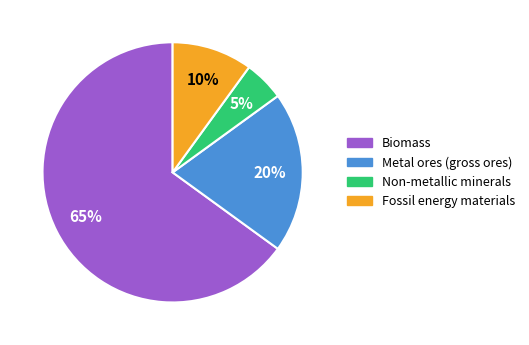

To the nearest percent, what is the difference between the largest and smallest slice percentages?

60%